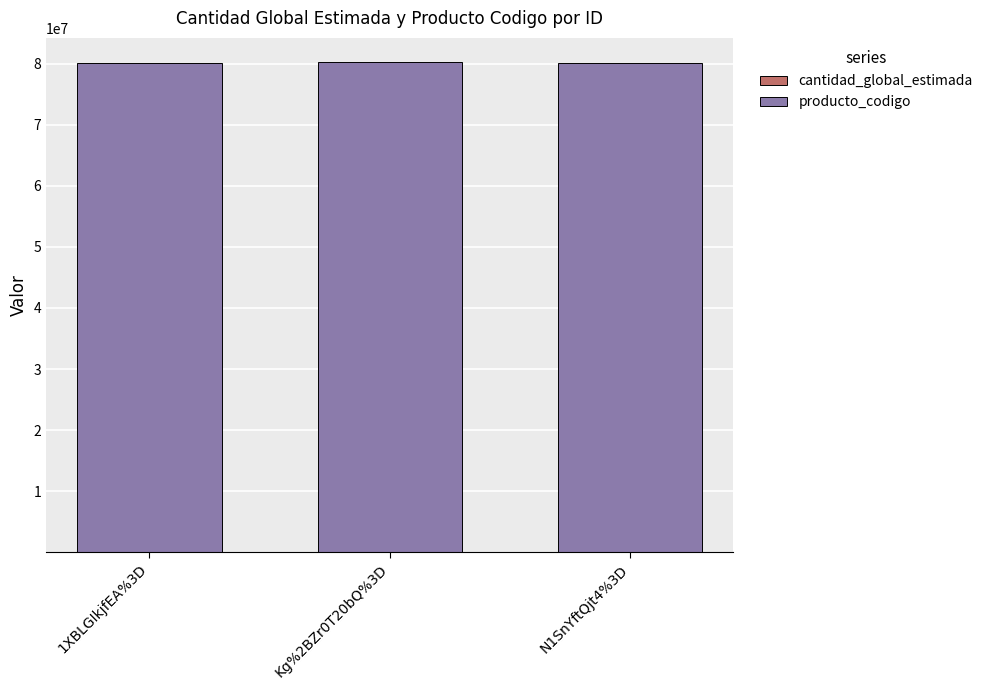

How many data points does each series have?

3